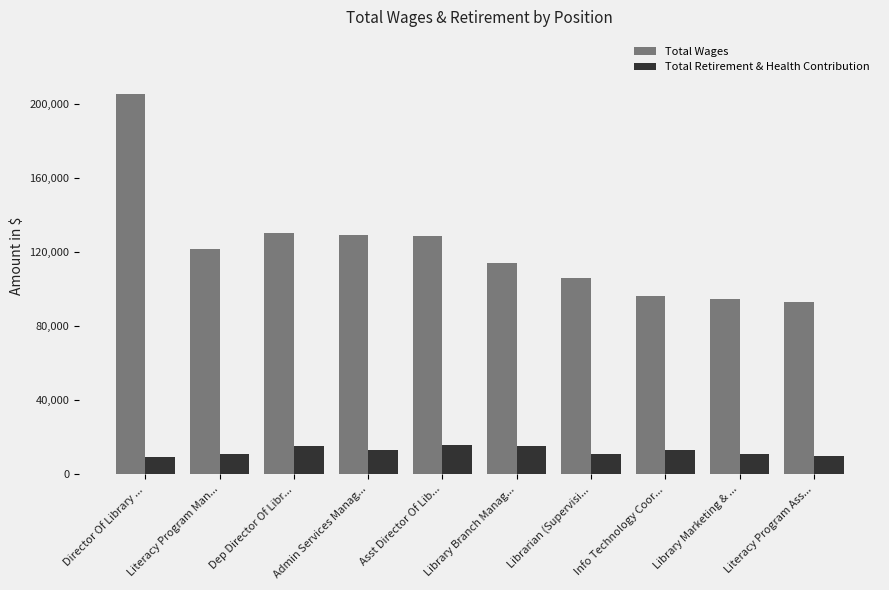

Between Dep Director Of Libr... and Info Technology Coor..., which series saw the biggest shift?

Total Wages